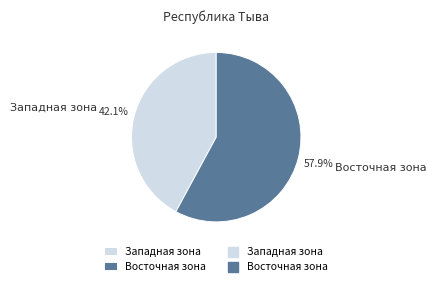

Is Восточная зона the majority of the pie?

Yes